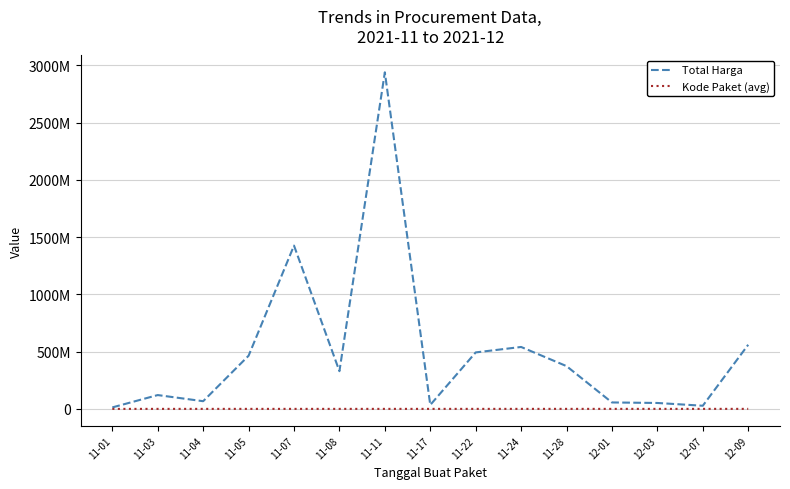

What are all the series names shown in the legend?

Total Harga, Kode Paket (avg)